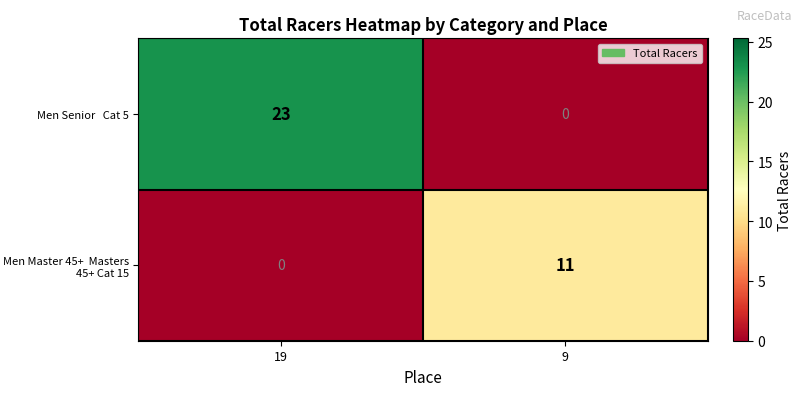

What is the total value across all series at 19?

23